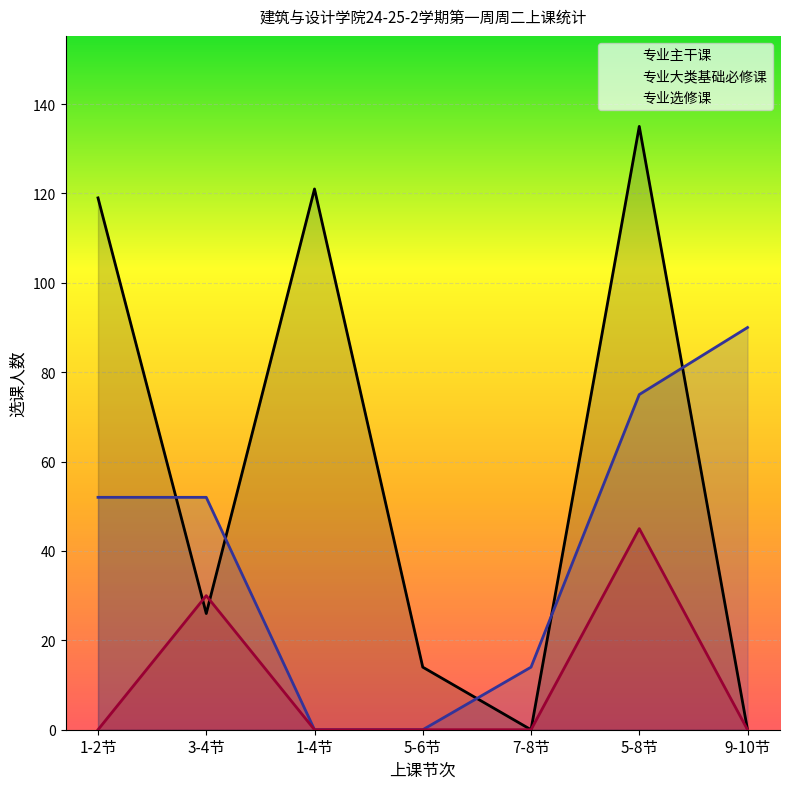

Reading right to left, transcribe all the data shown in this chart.

专业主干课: 9-10节=0	5-8节=135	7-8节=0	5-6节=14	1-4节=121	3-4节=26	1-2节=119
专业大类基础必修课: 9-10节=90	5-8节=75	7-8节=14	5-6节=0	1-4节=0	3-4节=52	1-2节=52
专业选修课: 9-10节=0	5-8节=45	7-8节=0	5-6节=0	1-4节=0	3-4节=30	1-2节=0